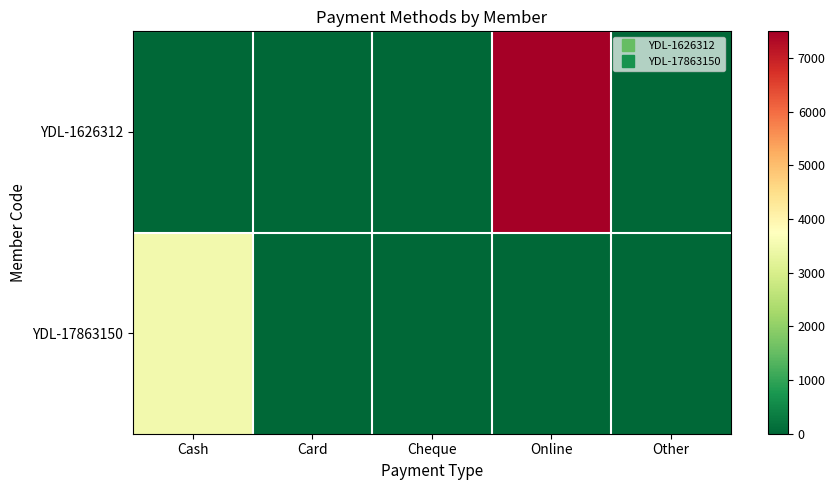

Between Other and Cheque, which is larger?

Other